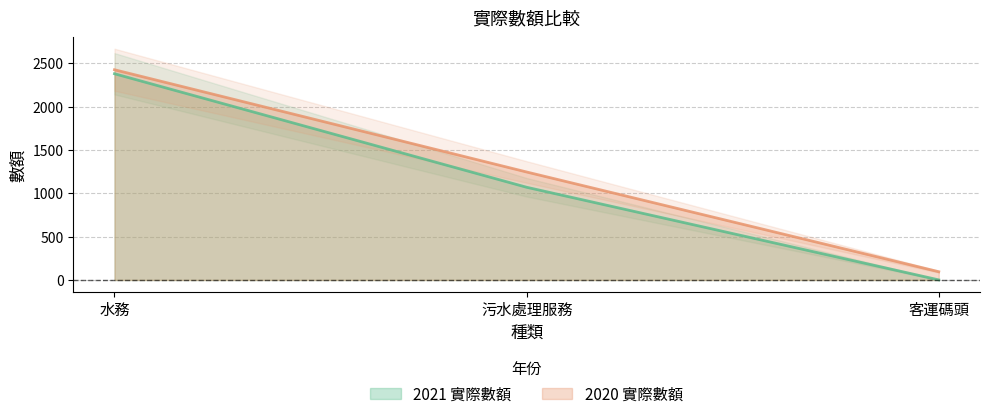

Count the 2020 實際數額 values in the range 95 to 2424.

3